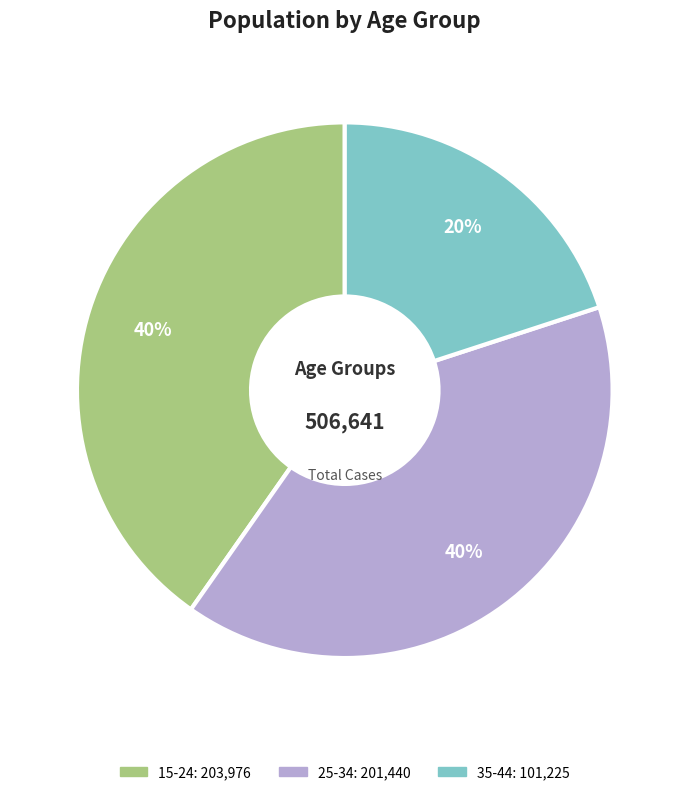

Count the number of slices in the pie.

3